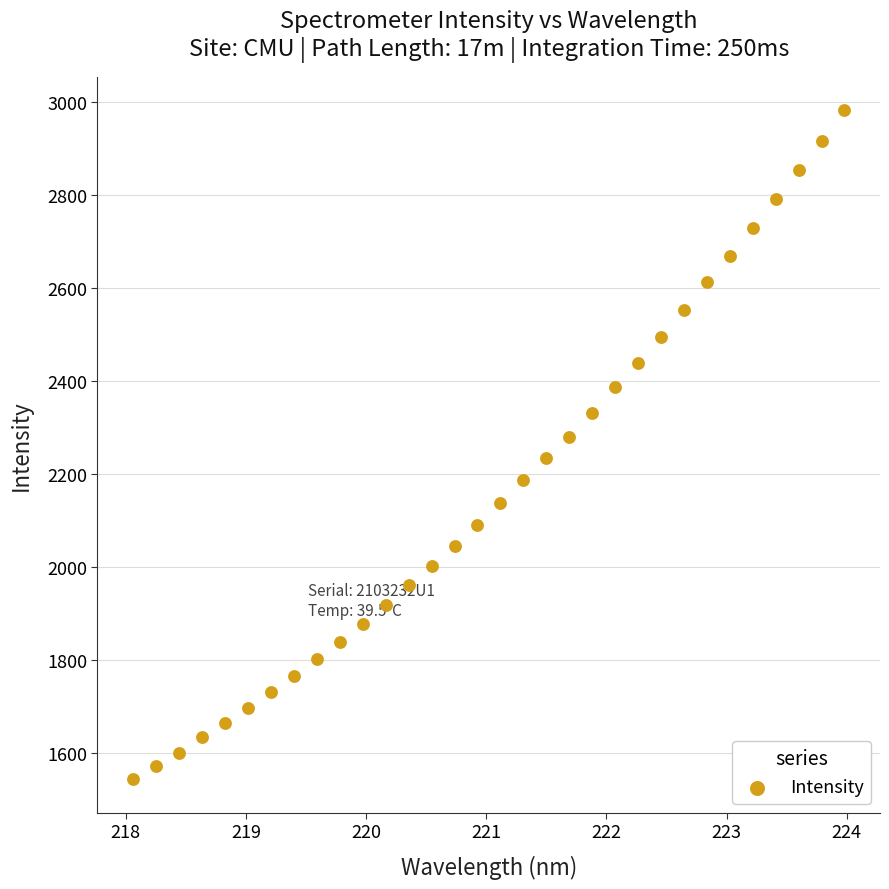

What is the range of X values (max minus min)?

5.9